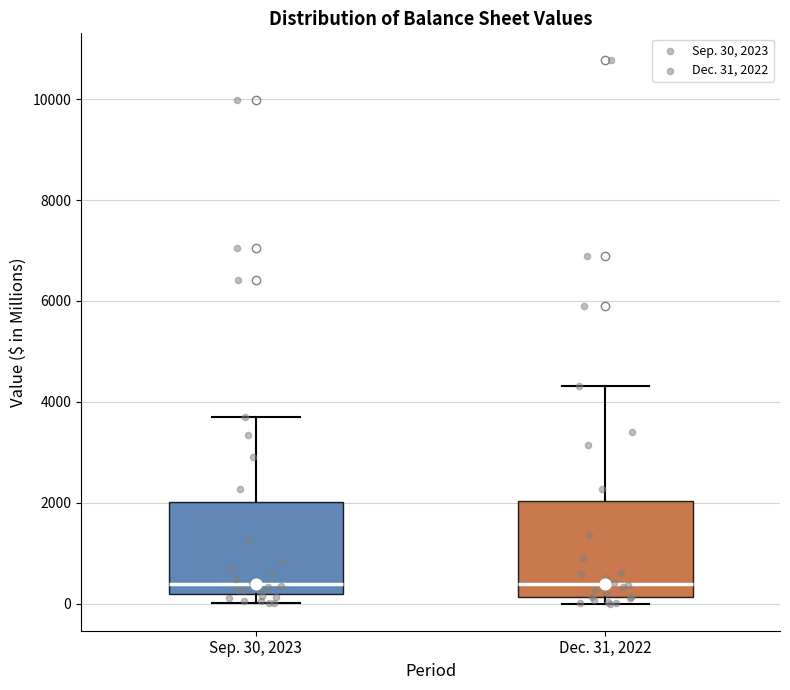

Reading left to right, read every box against the y-axis: the position of its median line, the range the box covers, and the ends of its whiskers. The values are not printed on the chart, so give them approximately, as read against the axis.

Sep. 30, 2023: median 400, box 200 to 2000, whiskers 0 to 3600
Dec. 31, 2022: median 400, box 200 to 2000, whiskers 0 to 4400